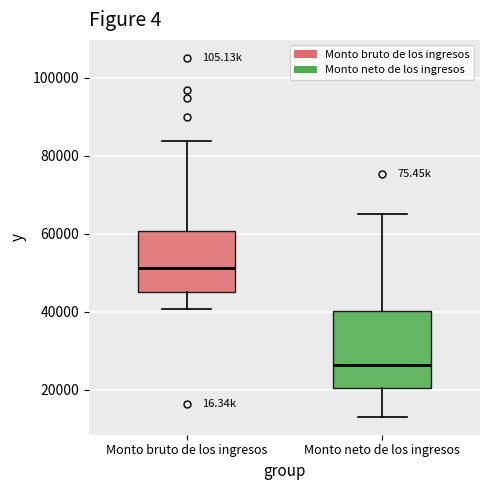

Where does the lower whisker of the box for Monto bruto de los ingresos end on the y-axis? The values are not printed on the chart, so give them approximately, as read against the axis.

40000